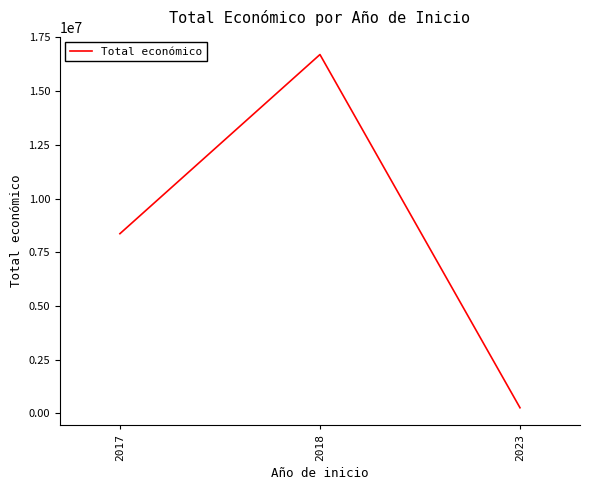

Reading left to right, what are all the values shown in this chart?

2017=8362431	2018=16705626	2023=254993